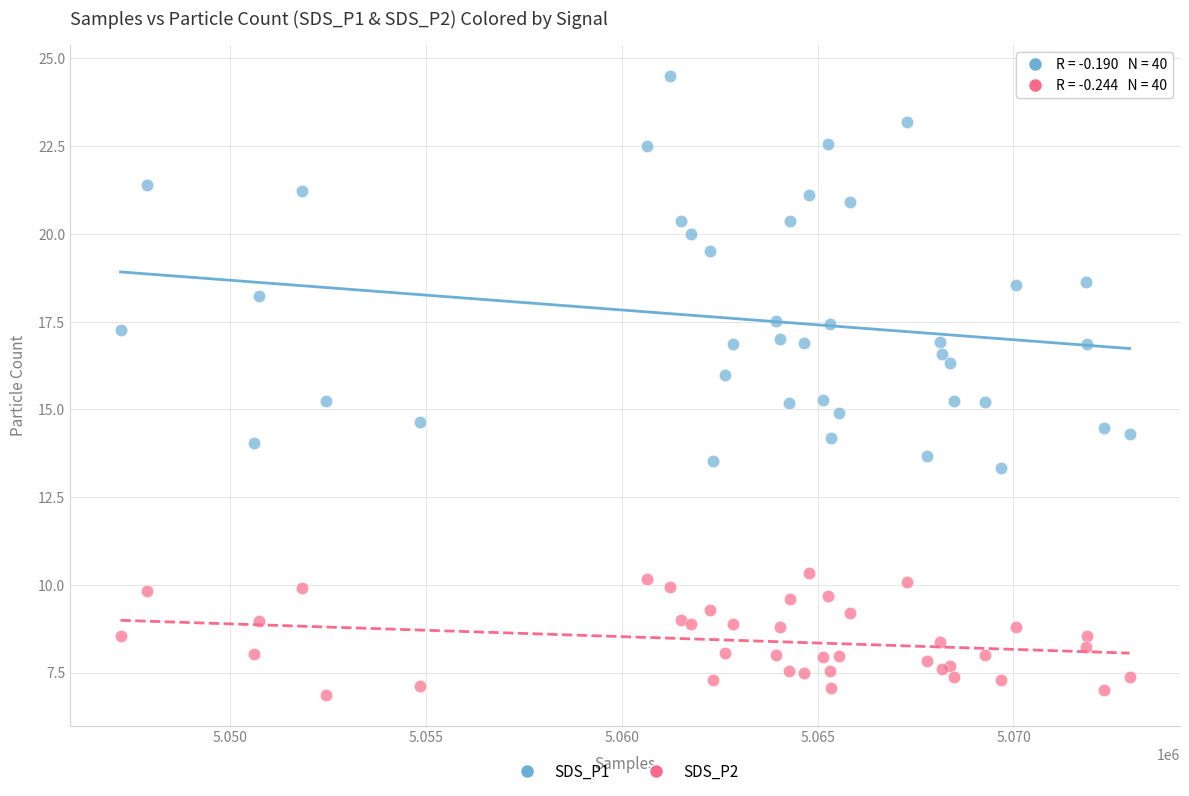

What are all the series names shown in the legend?

SDS_P1, SDS_P2